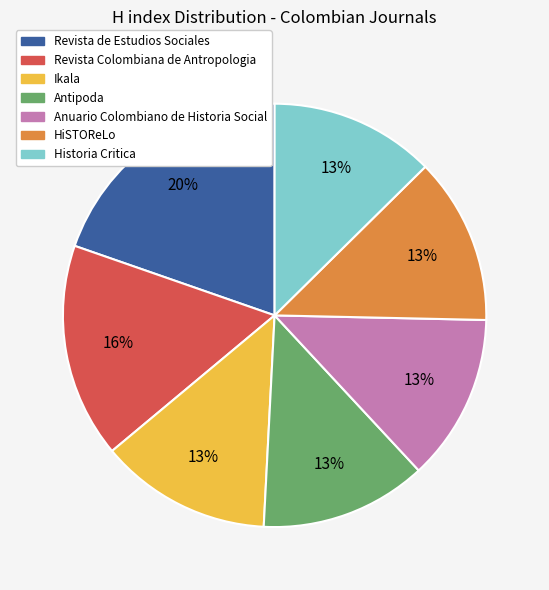

Do Ikala and Historia Critica together represent more than half of the pie?

No